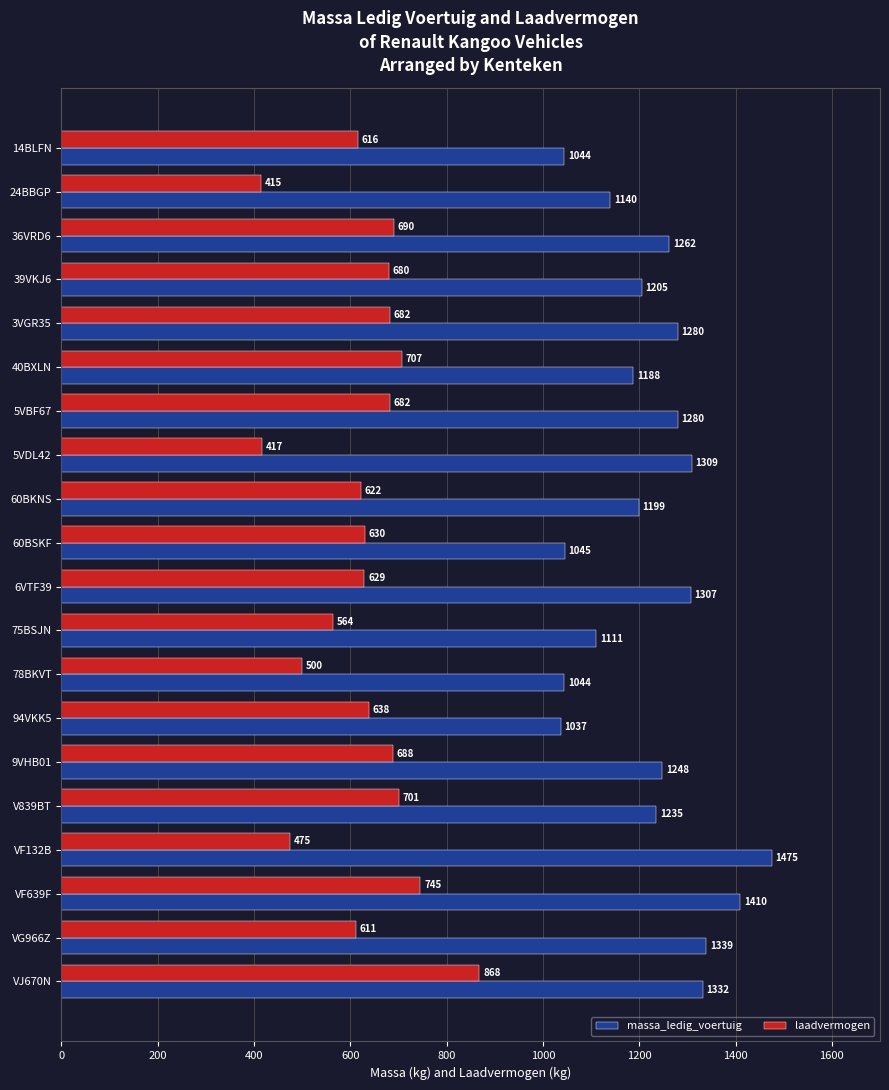

What is the approximate value of laadvermogen at 39VKJ6, to the nearest 10?

680